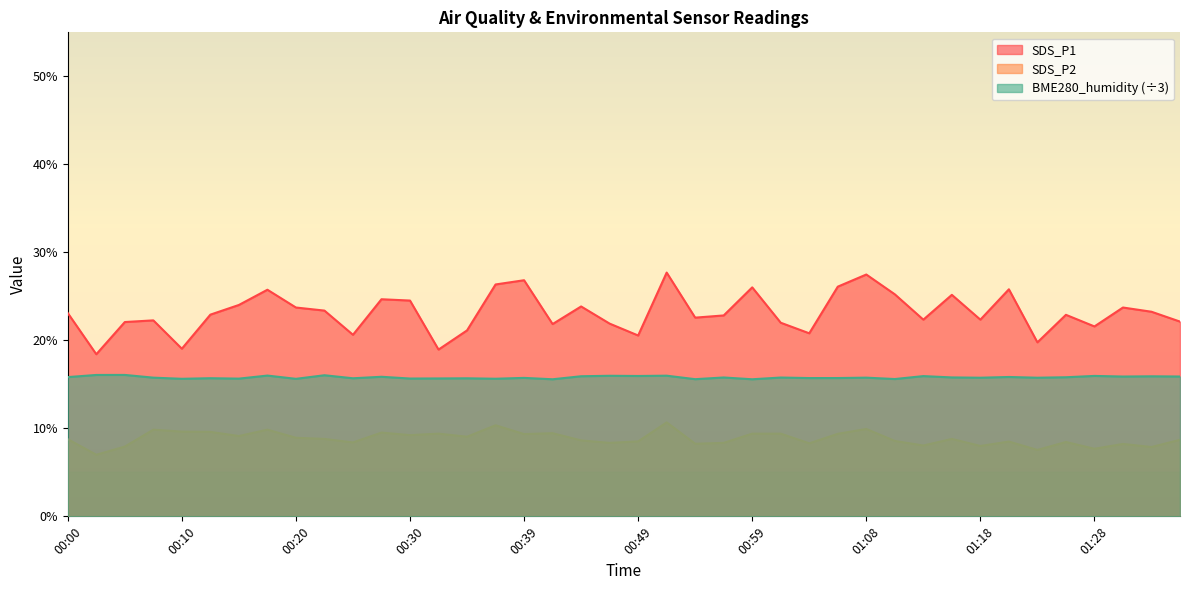

Between 00:08 and 00:10, which series saw the biggest shift?

SDS_P1